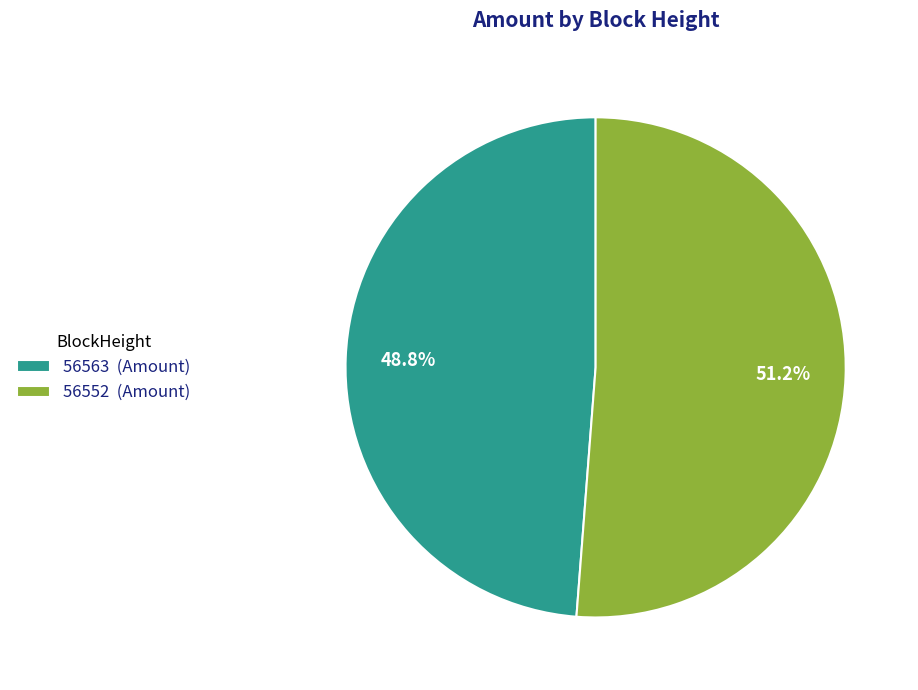

To the nearest percent, what is the difference between the largest and smallest slice percentages?

2%